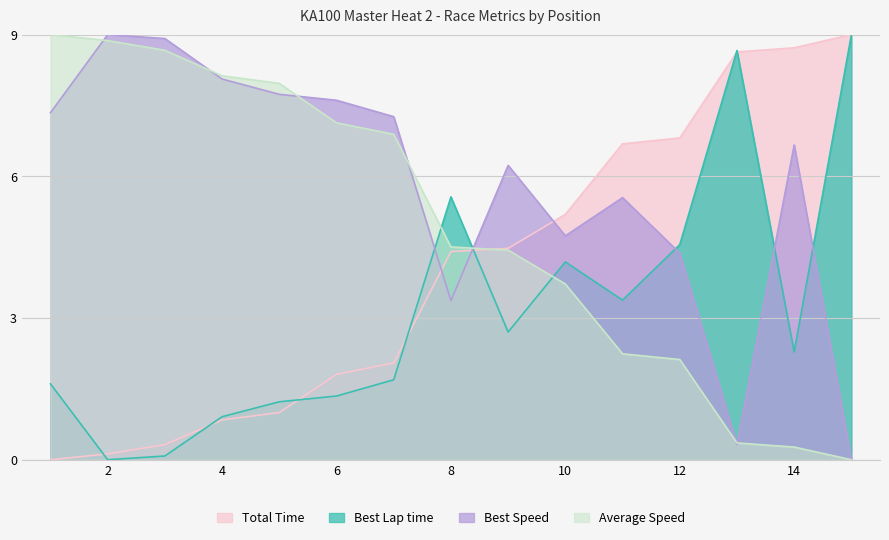

What is the difference between the highest and lowest values at 6?

6.3